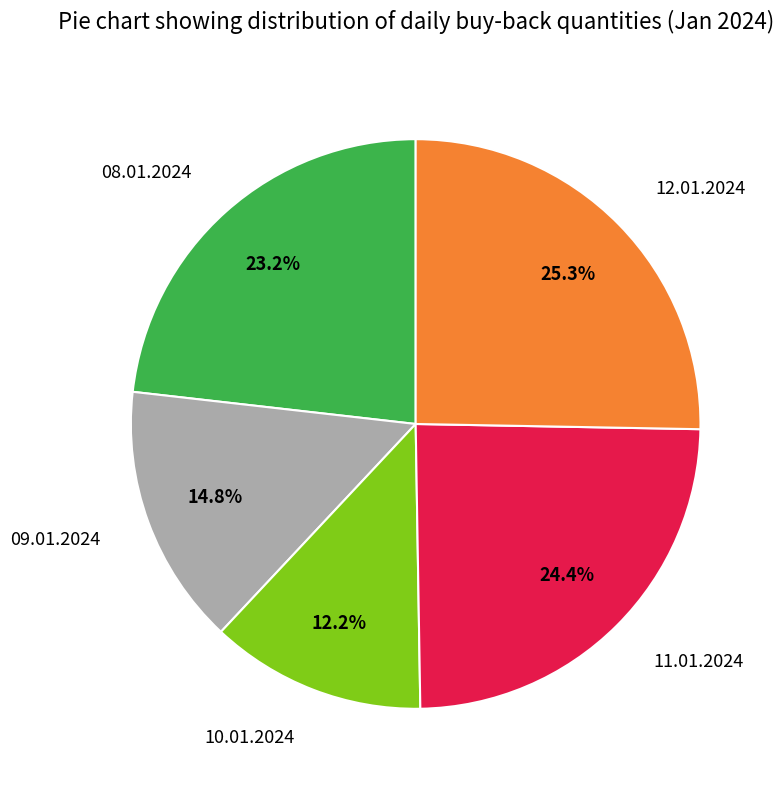

What percentage is the 09.01.2024 slice, to the nearest percent?

15%